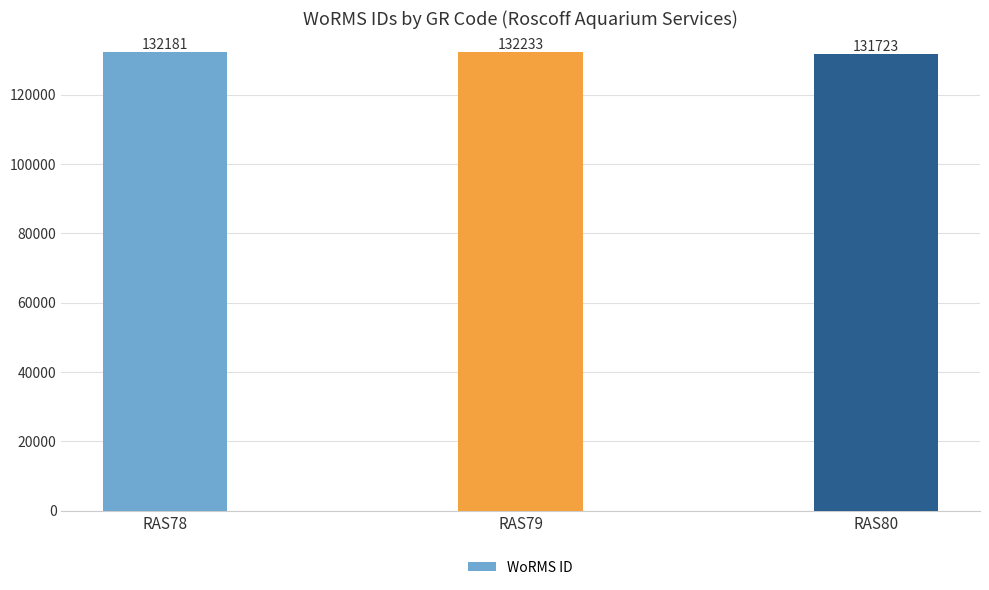

How many bars are there in total?

3